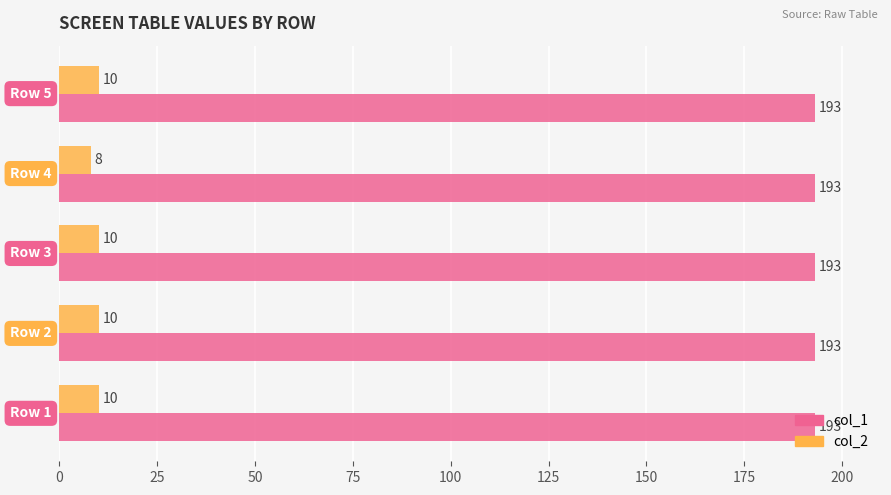

Rank the series by their average value, from lowest to highest.

col_2, col_1